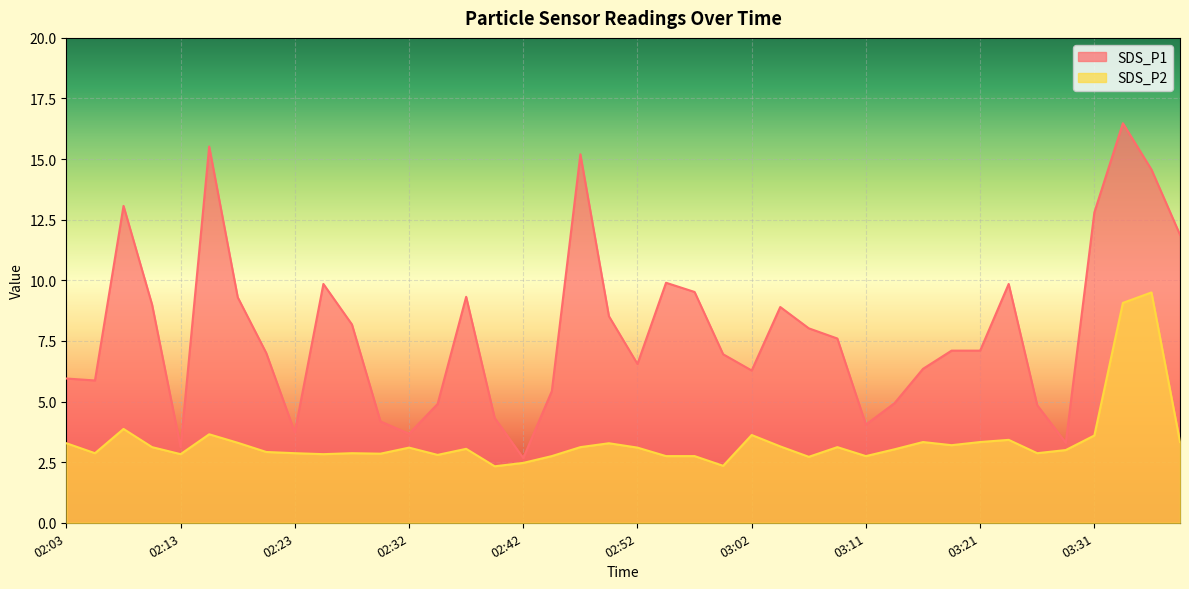

List the labels in order of SDS_P2 value, smallest first.

02:40, 02:59, 02:42, 03:06, 02:45, 02:54, 02:57, 03:11, 02:35, 02:13, 02:25, 02:30, 02:05, 02:23, 02:27, 03:26, 02:20, 03:28, 03:14, 02:37, 02:32, 02:52, 02:10, 02:47, 03:09, 03:04, 03:19, 02:03, 02:49, 02:18, 03:16, 03:21, 03:38, 03:24, 03:31, 03:02, 02:15, 02:08, 03:33, 03:36